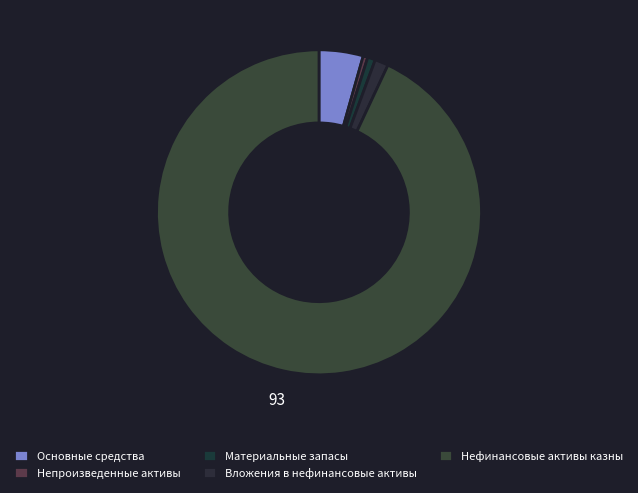

How many slices are in this pie chart?

5